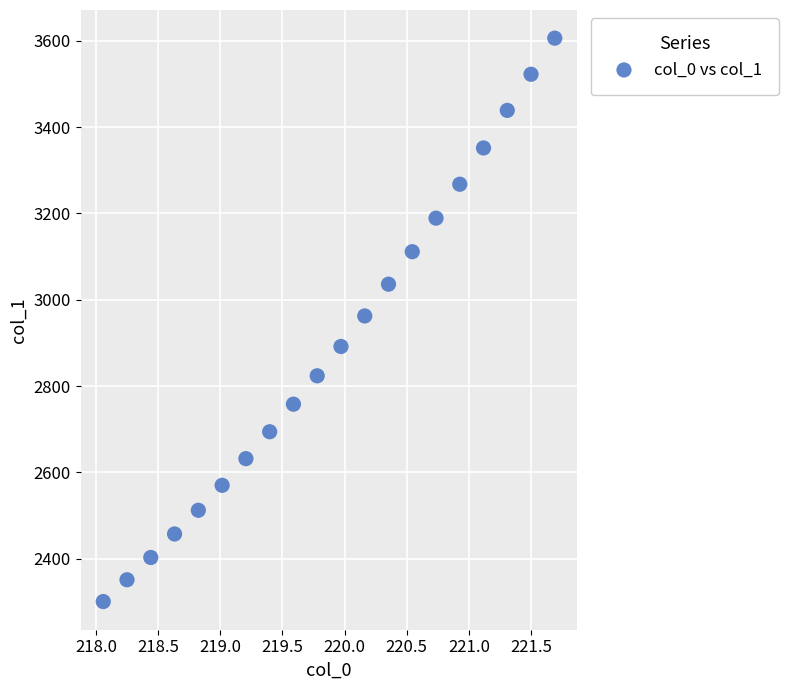

What is the range of Y values (max minus min)?

1305.2